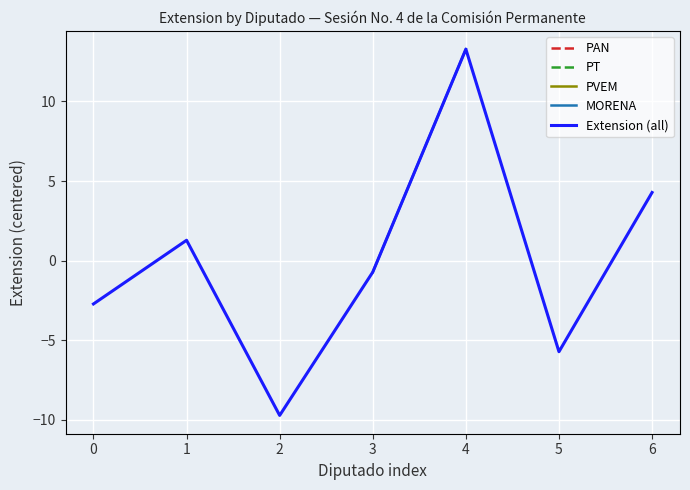

Is this an area chart (filled region under the line)?

No